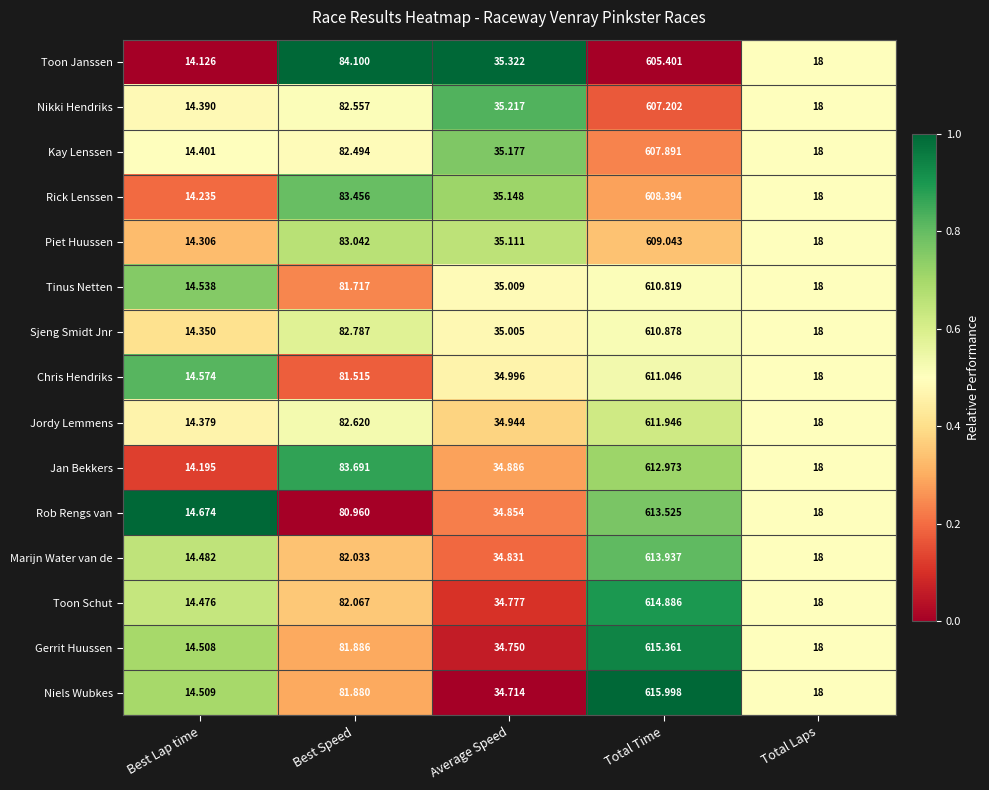

Which series has the largest total across all categories?

Niels Wubkes